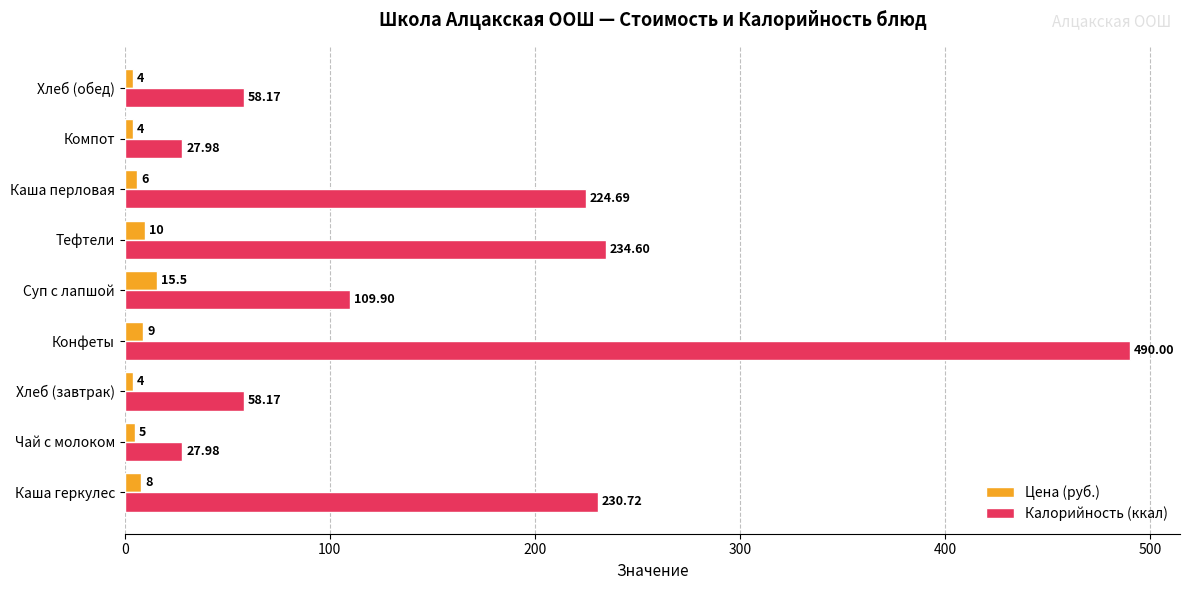

At which category is the sum across all series the highest?

Конфеты